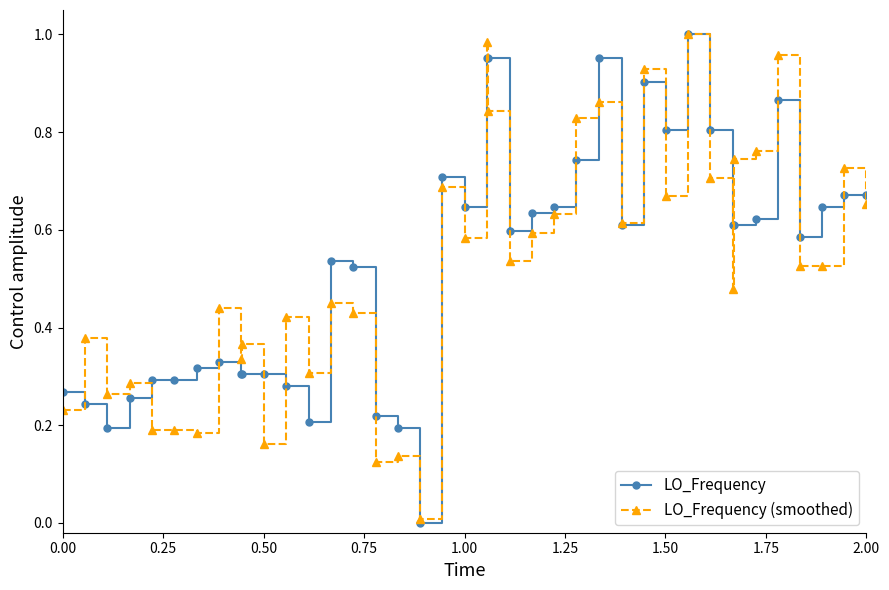

True or false: LO_Frequency (smoothed) has more than 2 points higher than both neighbors.

True